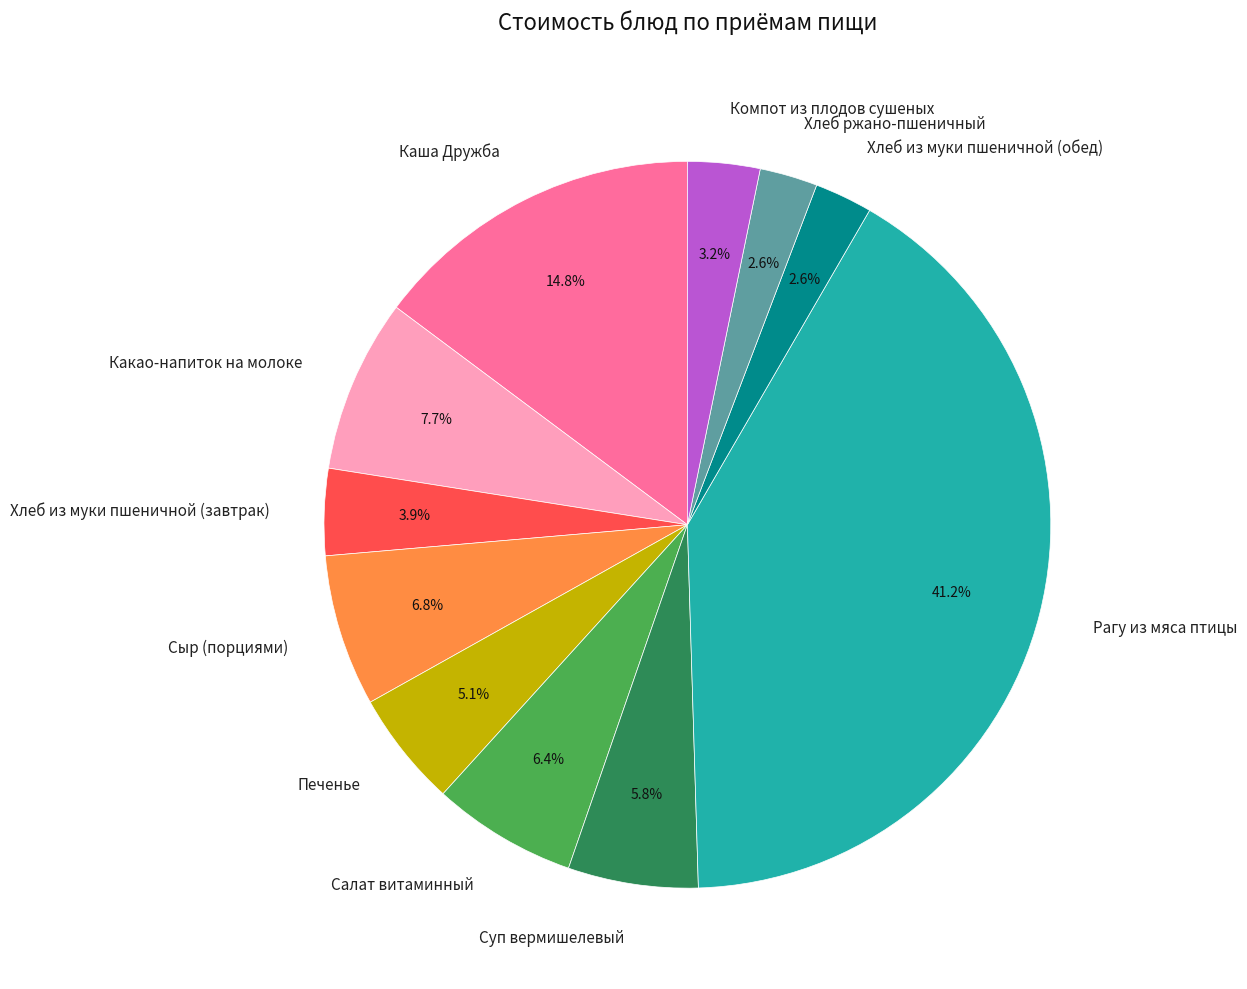

Is there any slice that represents more than half of the pie?

No